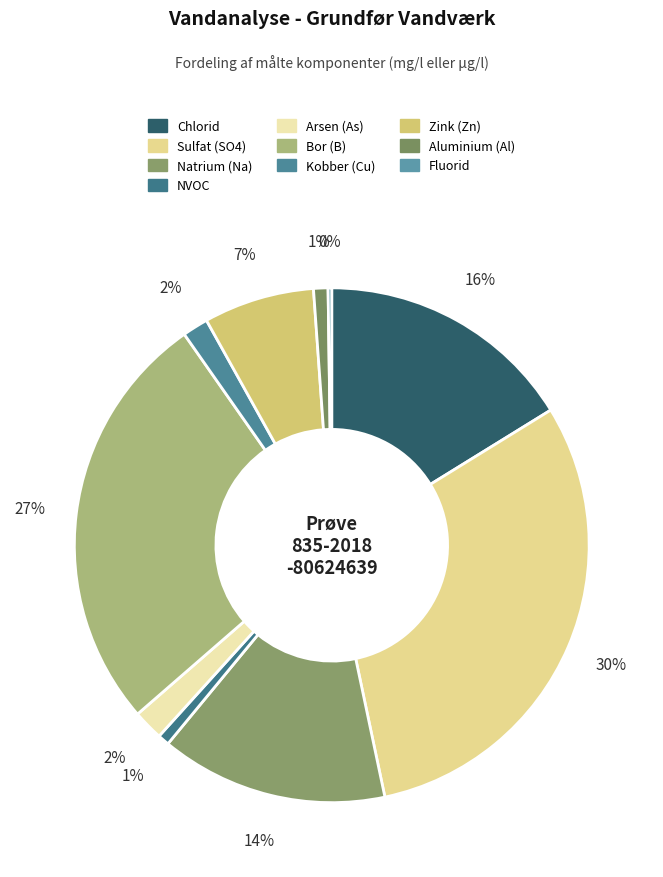

Is it true that Natrium (Na) is 9% of the pie?

False